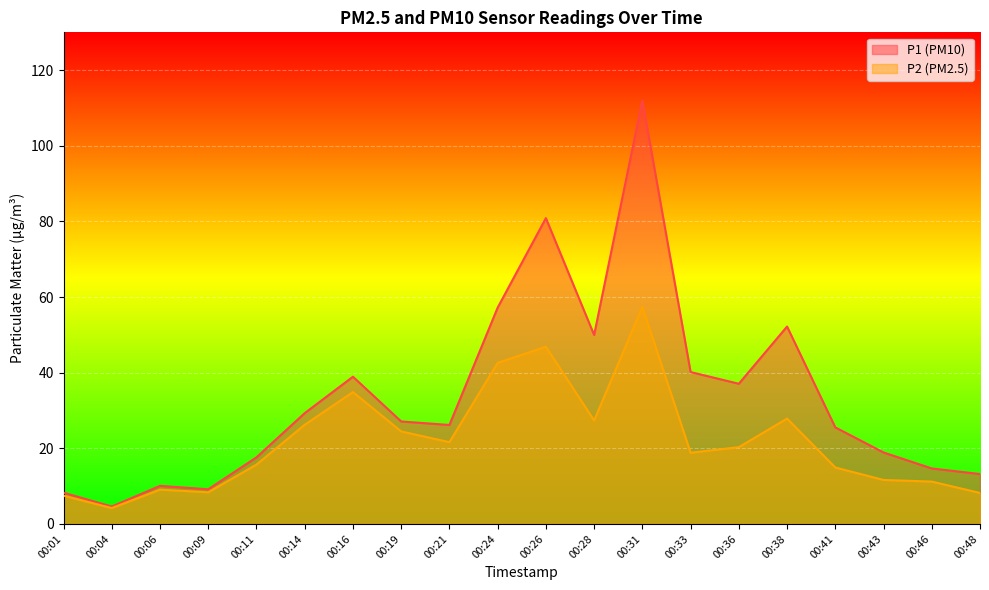

Does the chart display data point markers on the line(s)?

No